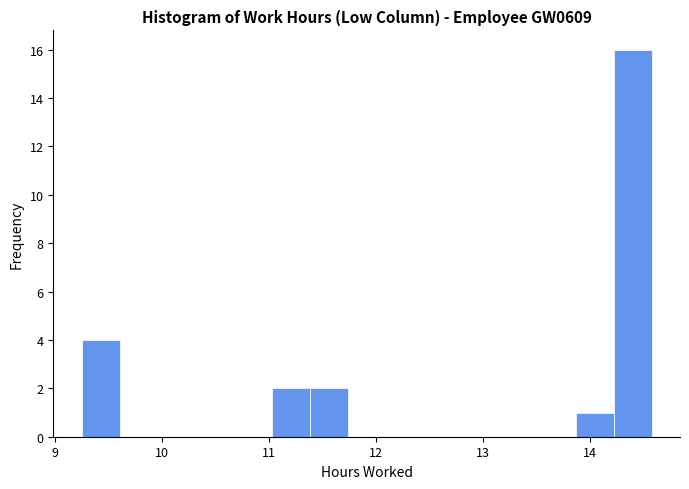

Around what value on the x-axis is the tallest bar? Give the approximate position of its centre, as read against the axis.

14.4